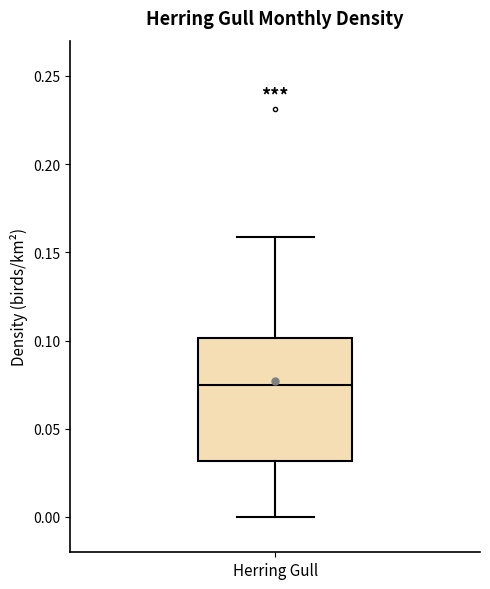

Transcribe this box plot: give where the median line is, the range the box spans, and where the two whiskers end, as read against the y-axis. The values are not printed on the chart, so give them approximately, as read against the axis.

median 0.075, box 0.030 to 0.100, whiskers 0.000 to 0.160